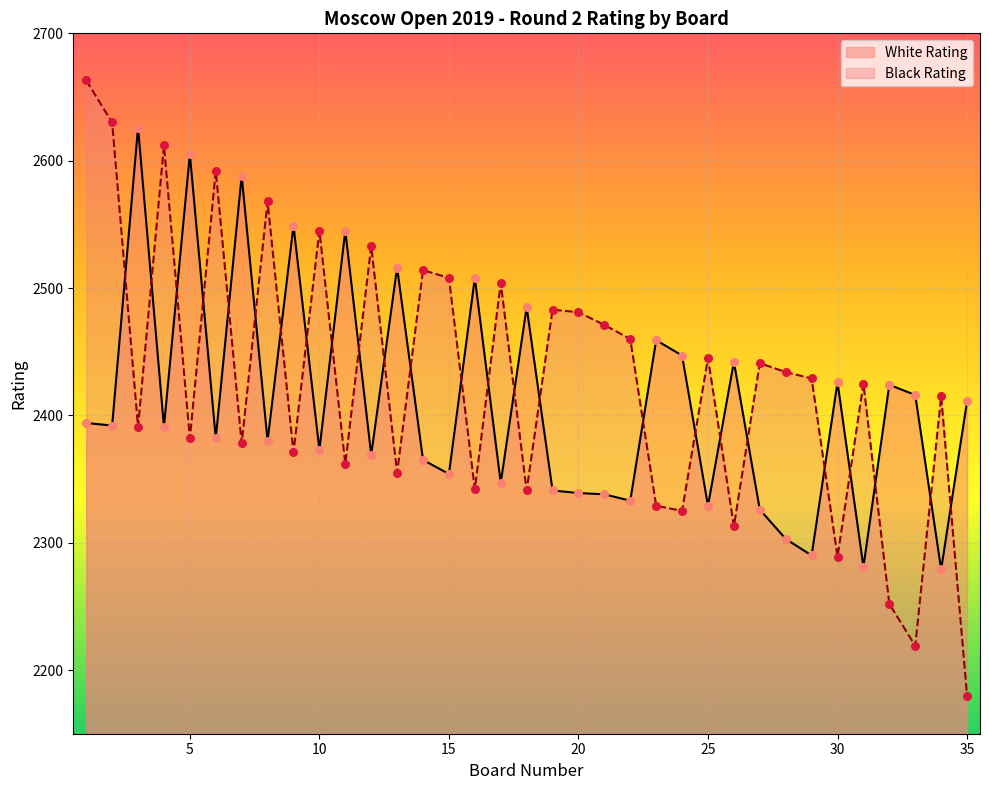

What are all the series names shown in the legend?

White Rating, Black Rating